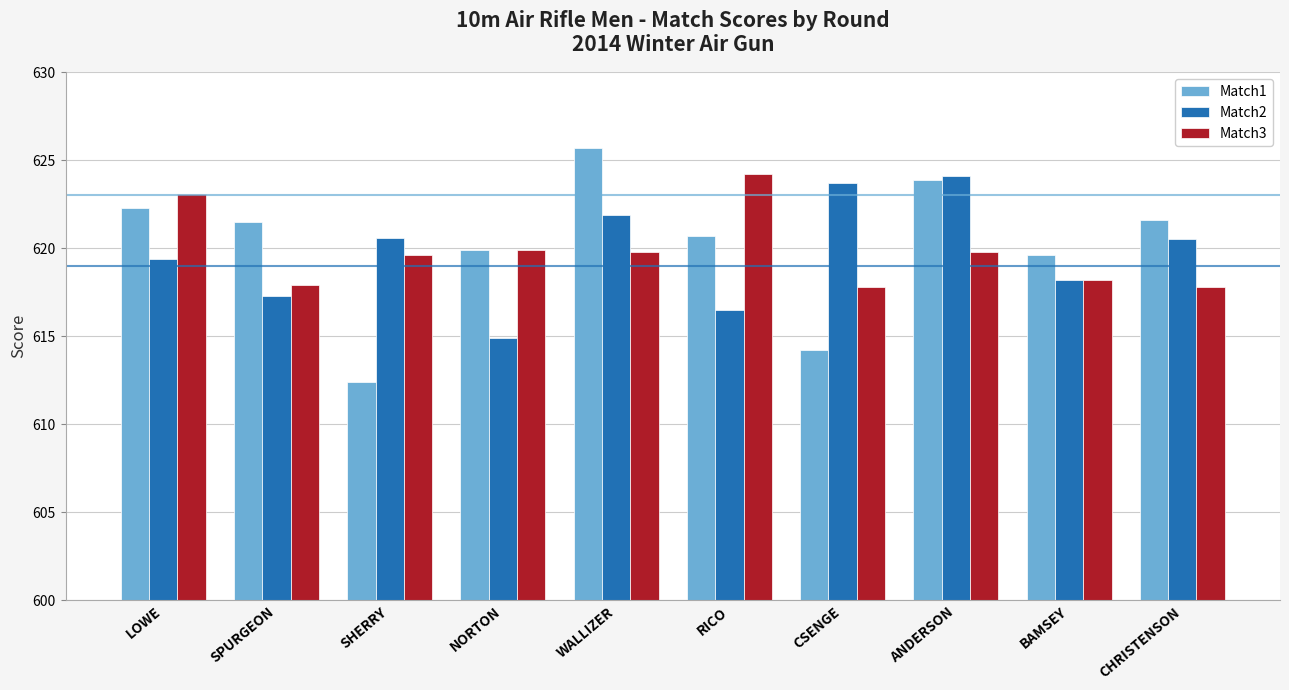

How many values in the Match1 series are below 621?

5